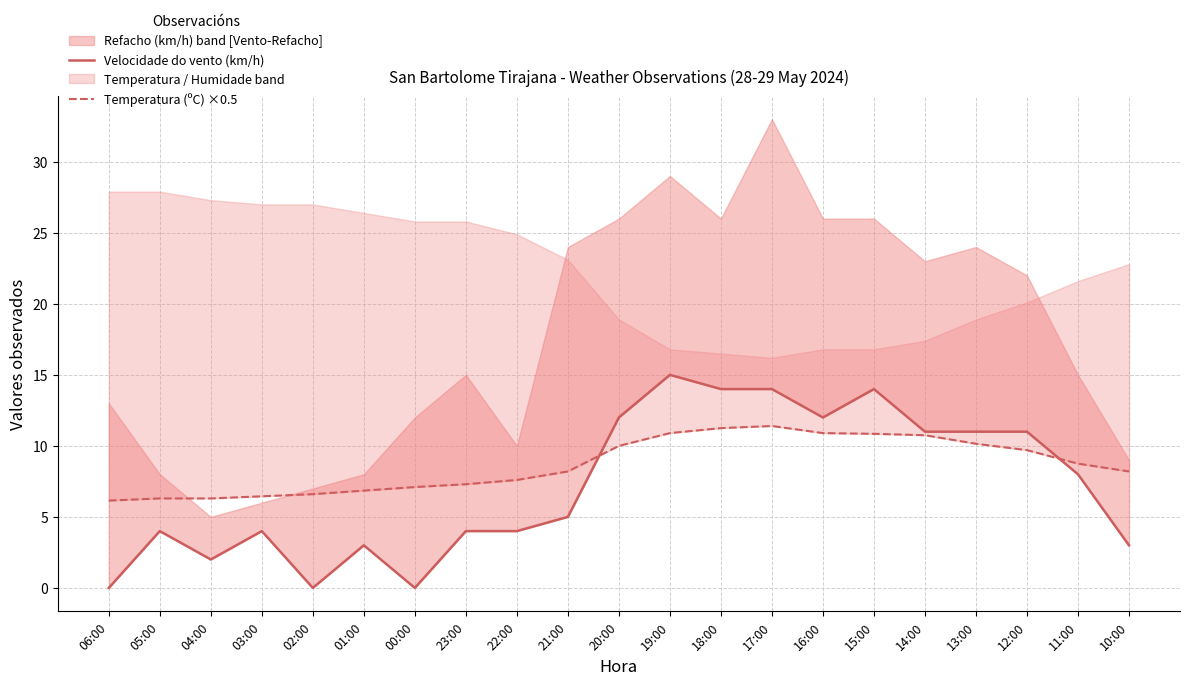

What position from the right is 22:00?

13